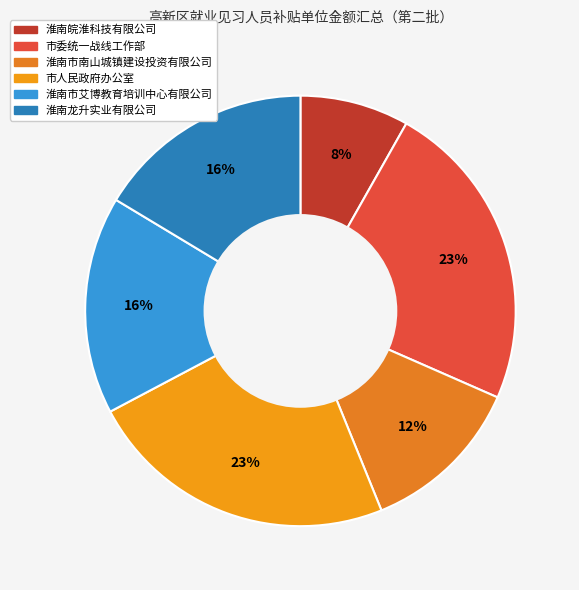

To the nearest percent, what is the difference between the largest and smallest slice percentages?

15%